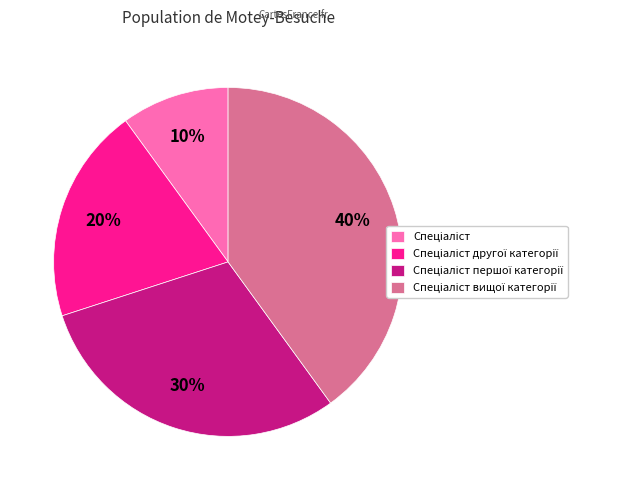

Is there any slice that represents more than half of the pie?

No